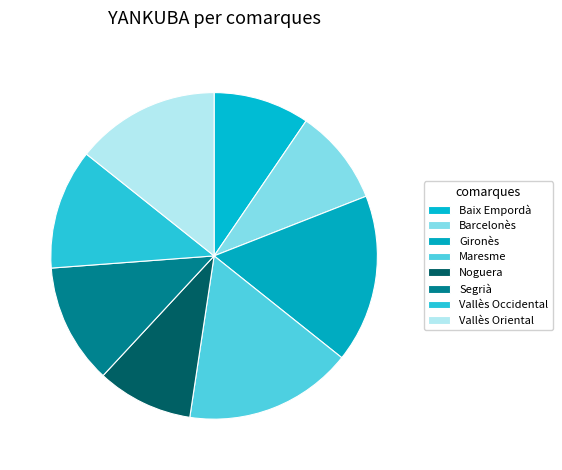

Count the number of slices in the pie.

8